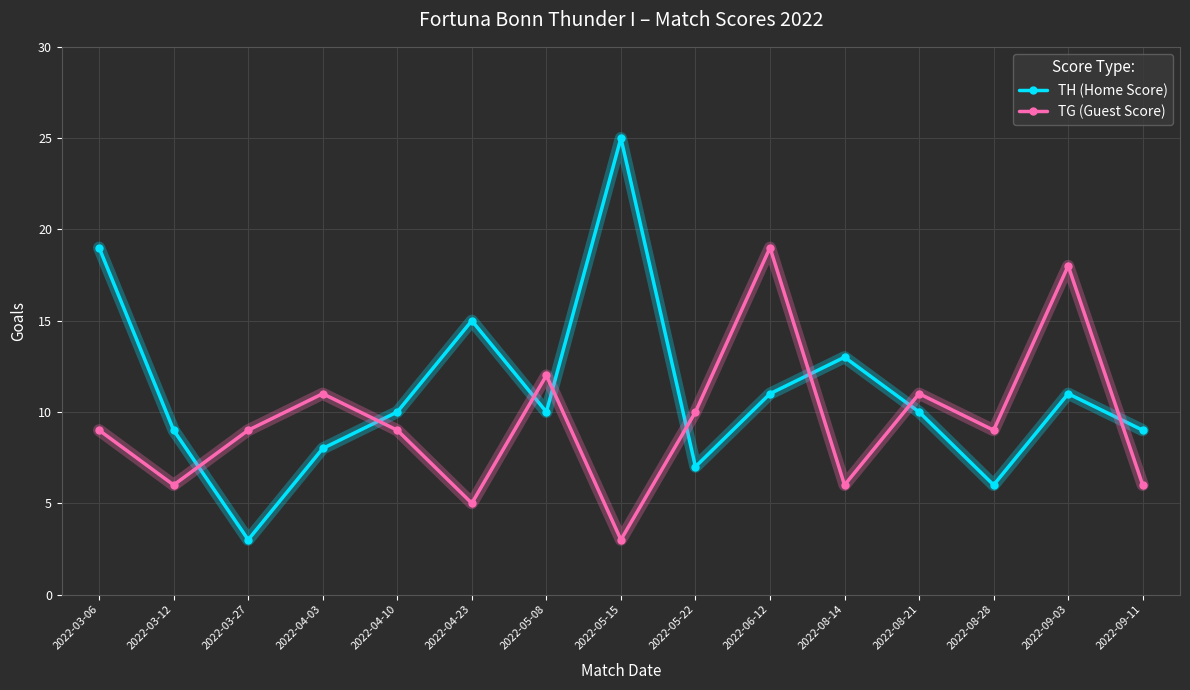

How many lines are shown in the chart?

2